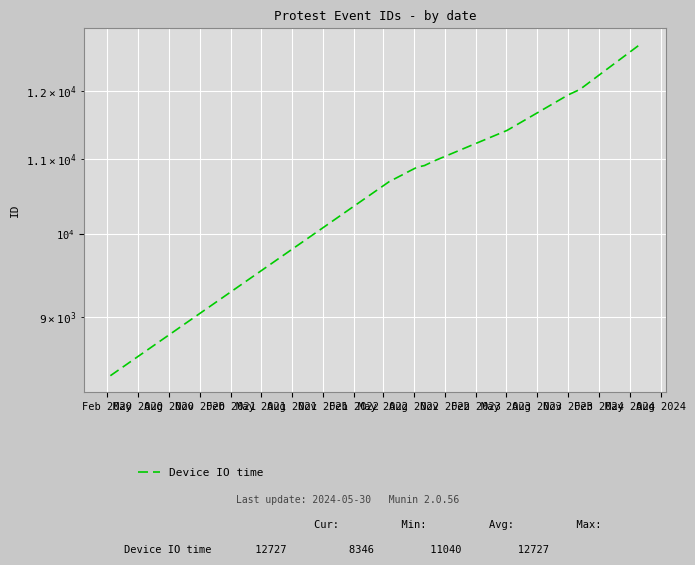

What is the minimum value shown in the chart?

8346